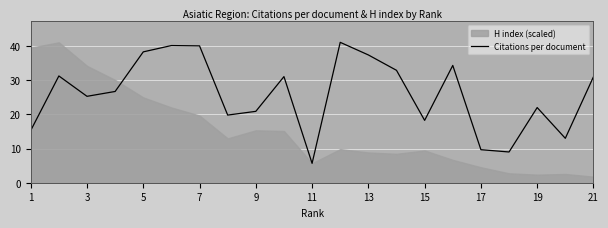

What is the minimum value for Citations per document?

5.7